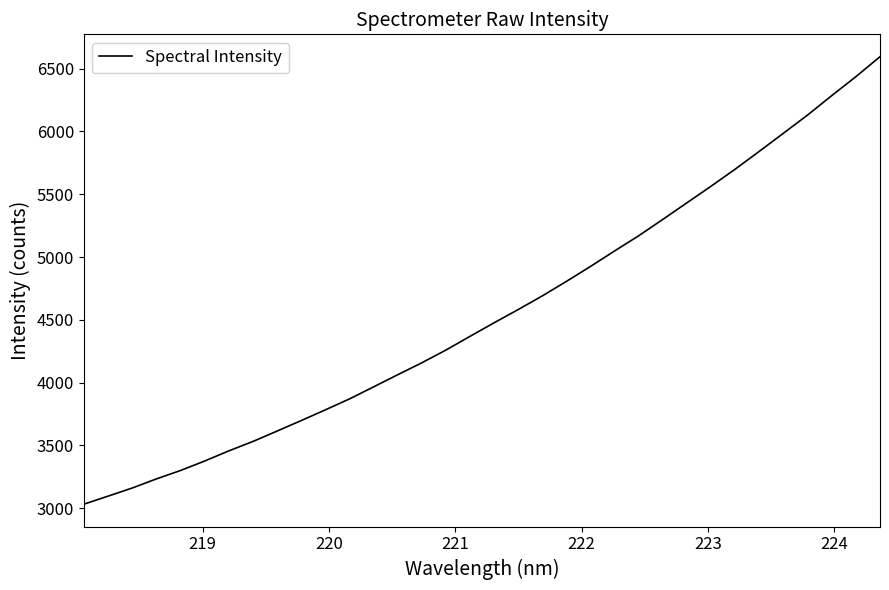

What is the minimum value shown in the chart?

3031.6